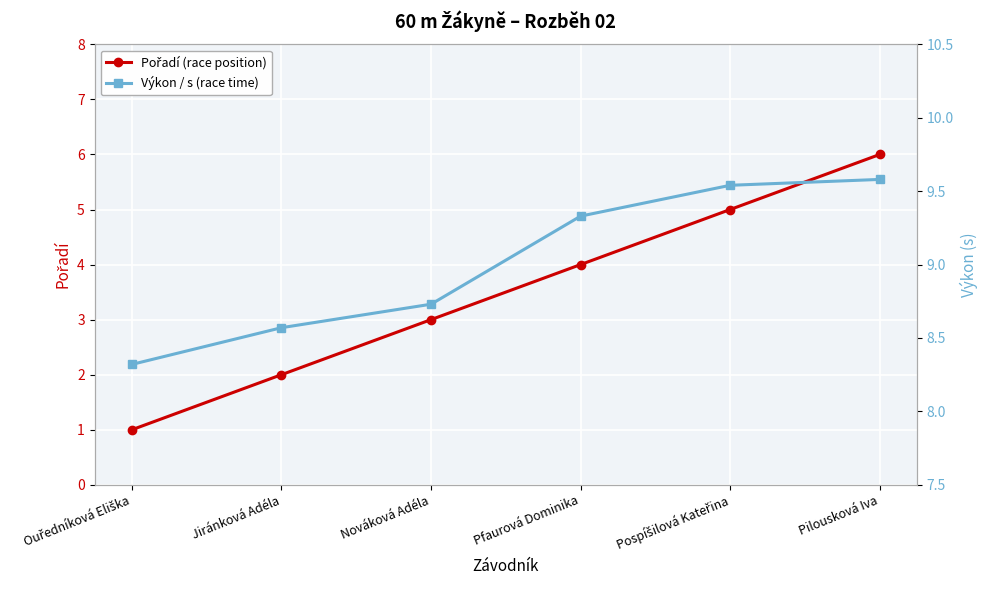

Which label corresponds to the largest value in the chart?

Pilousková Iva